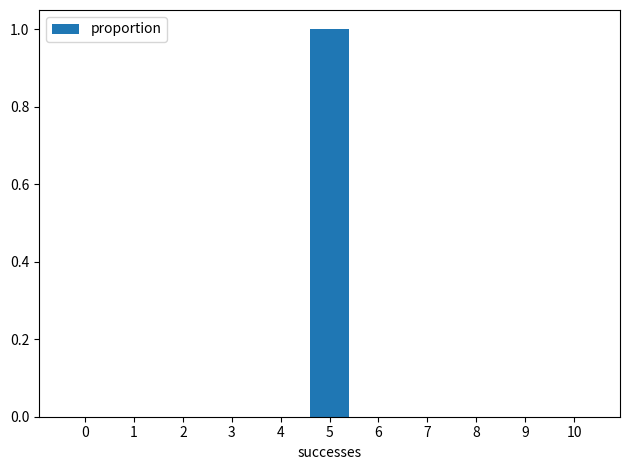

Reading right to left, transcribe all the data shown in this chart.

10=0	9=0	8=0	7=0	6=0	5=1	4=0	3=0	2=0	1=0	0=0